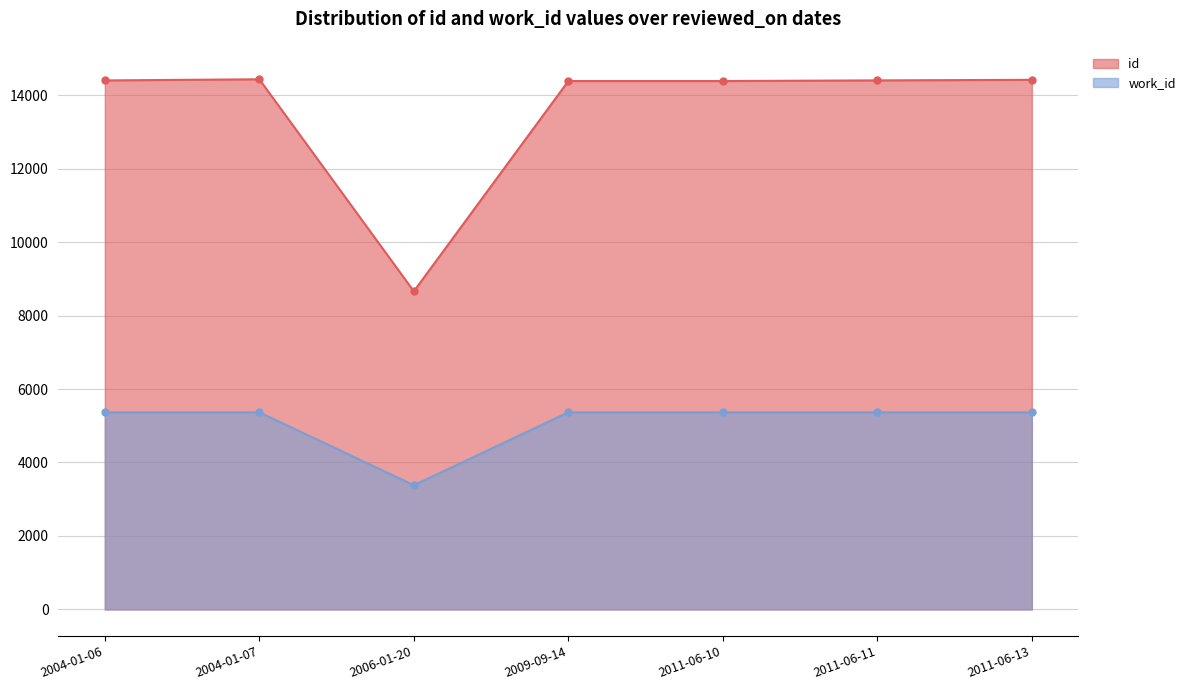

The value of id at 2006-01-20 is 8660. True or false?

True